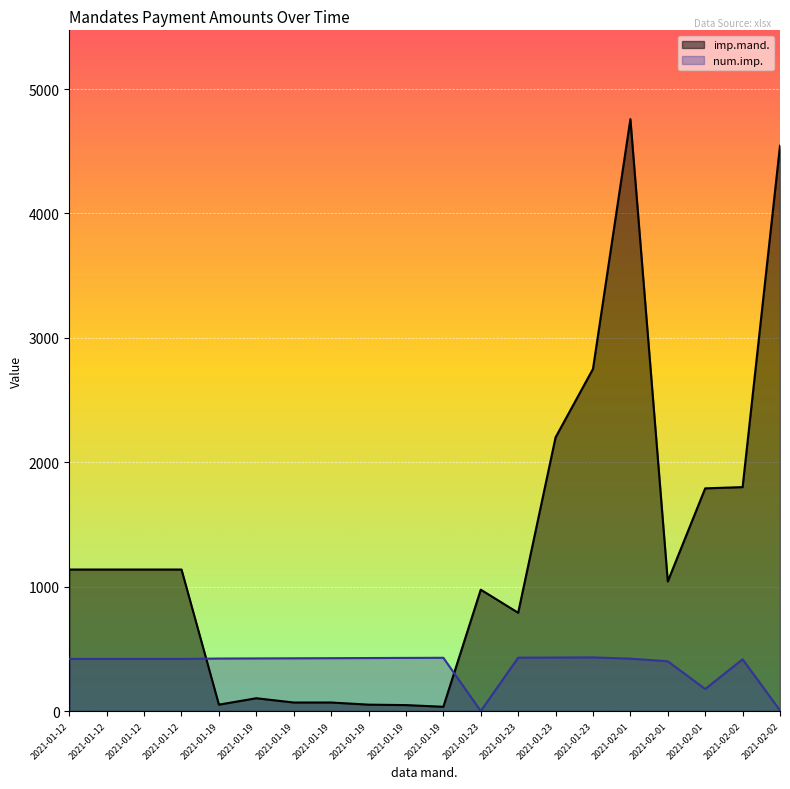

Where do imp.mand. and num.imp. first cross each other?

2021-01-12 and 2021-01-19